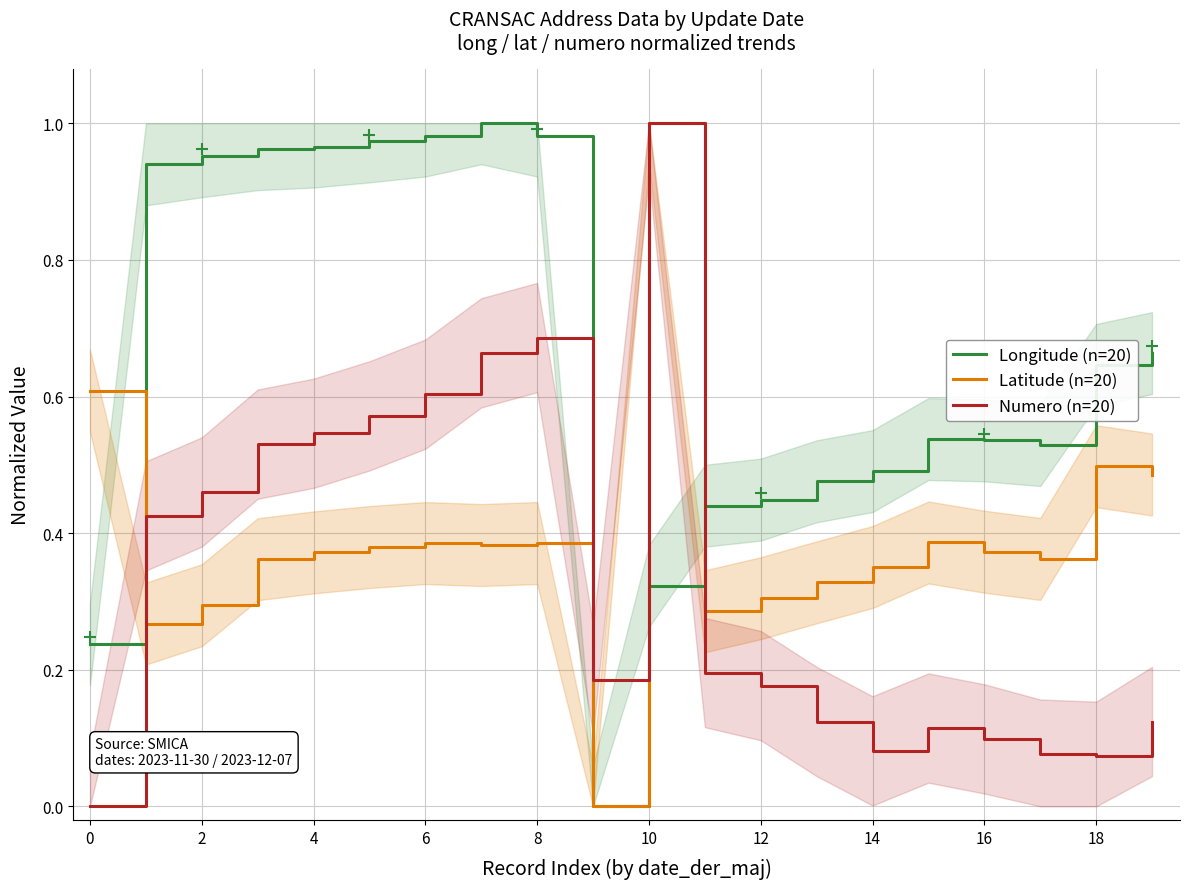

Is it true that Numero (n=20) equals 0.2 at 16?

False